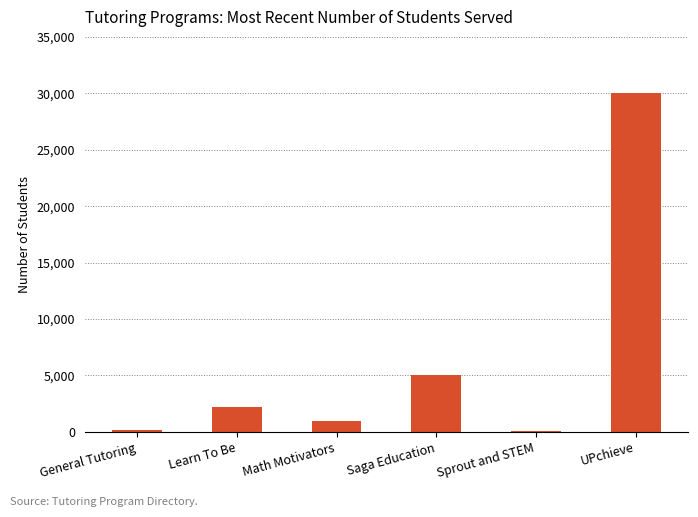

What is the greatest value displayed?

30000